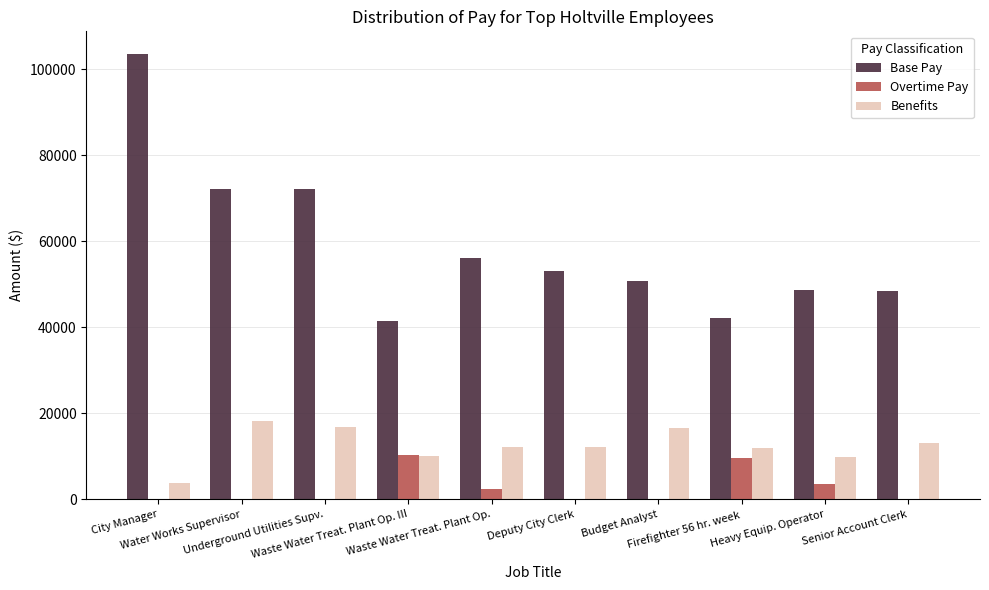

What is the sum of all Benefits values?

124574.7